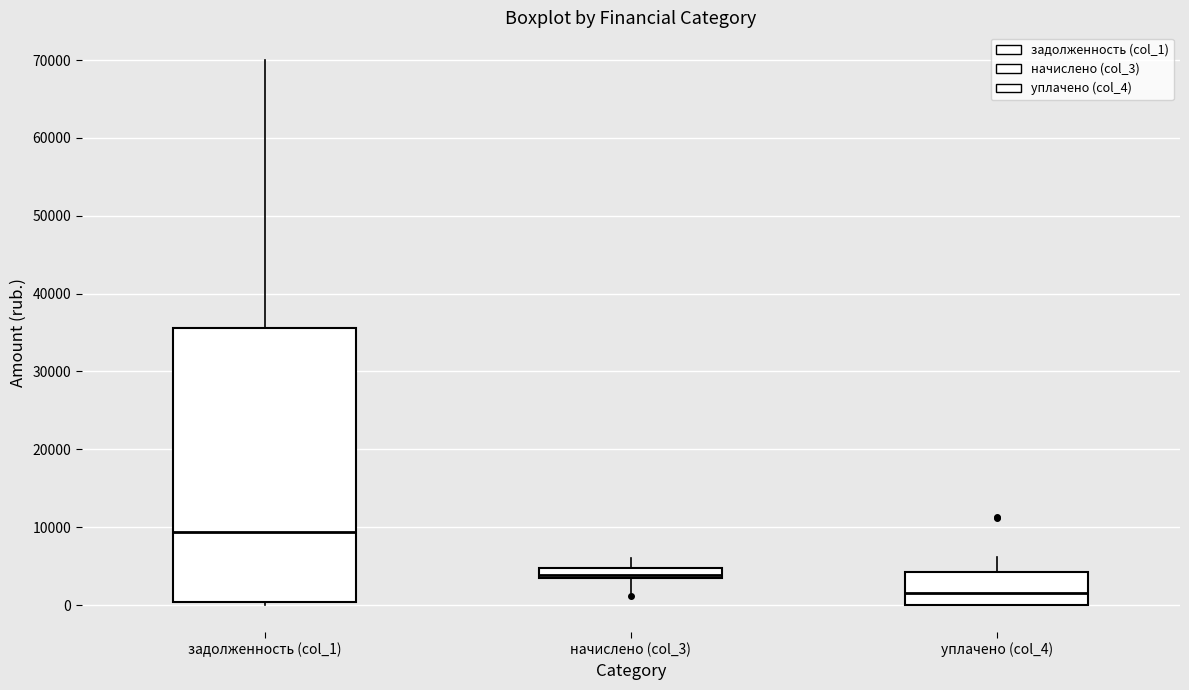

Which box is the tallest, from its lower edge to its upper edge?

задолженность (col_1)